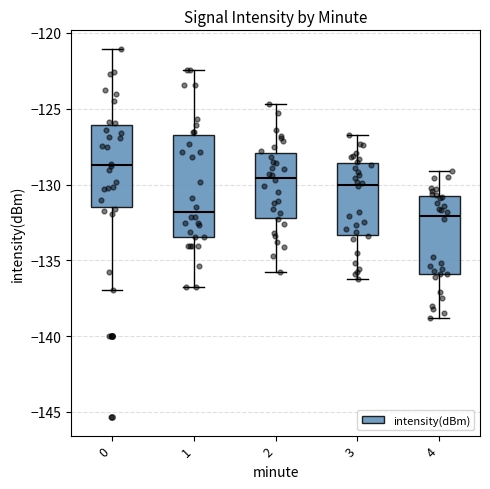

Which box is the tallest, from its lower edge to its upper edge?

1